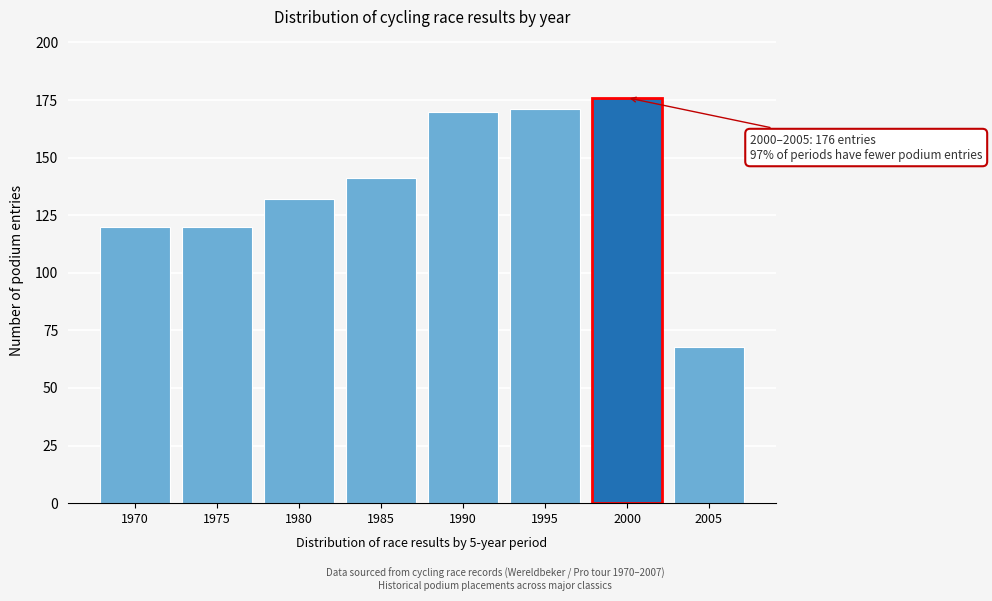

Reading left to right, what are all the values shown in this chart?

1970=120	1975=120	1980=132	1985=141	1990=170	1995=171	2000=176	2005=68